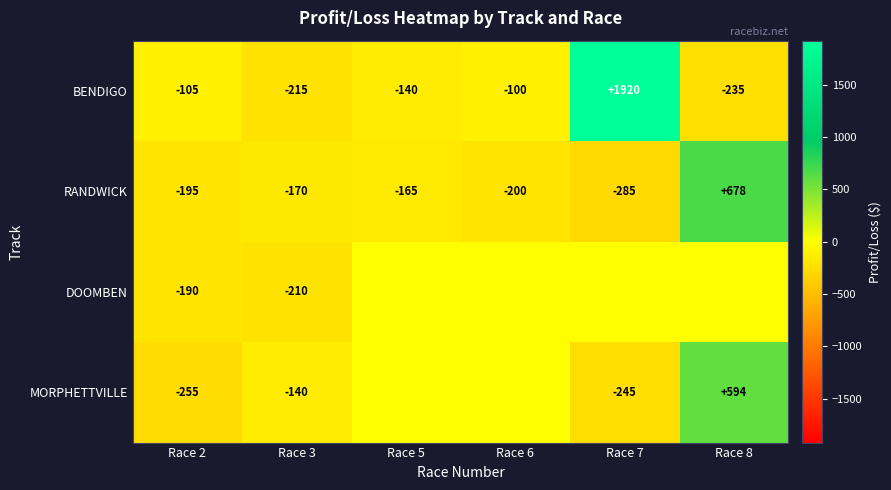

The BENDIGO series shows -215 at Race 3. True or false?

True